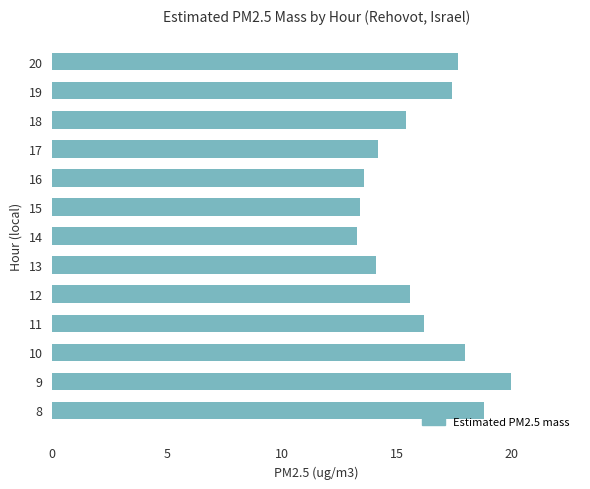

What is the average value?

16.0